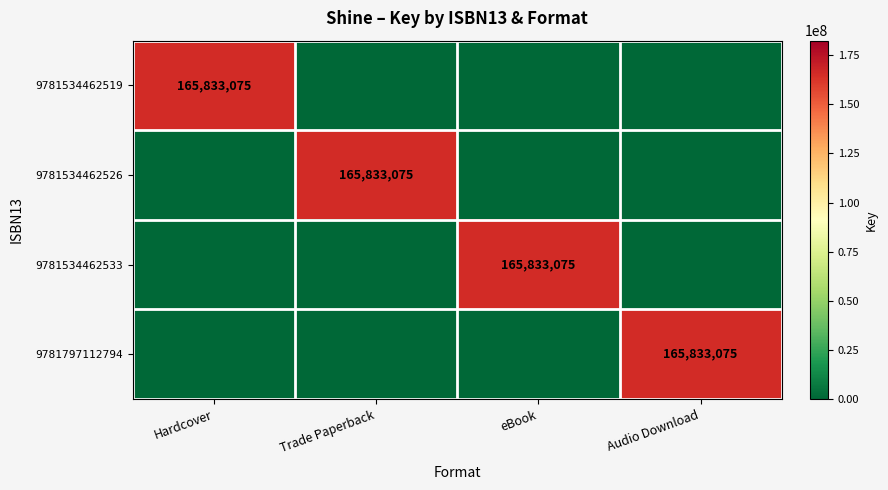

The 9781797112794 series shows 165833075 at Audio Download. True or false?

True